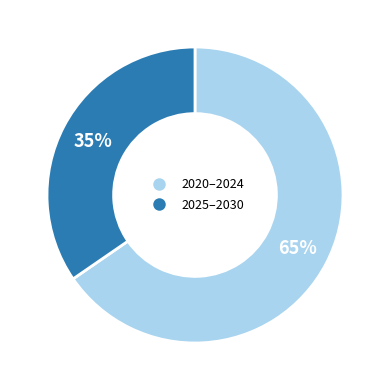

Does any single category account for the majority?

Yes